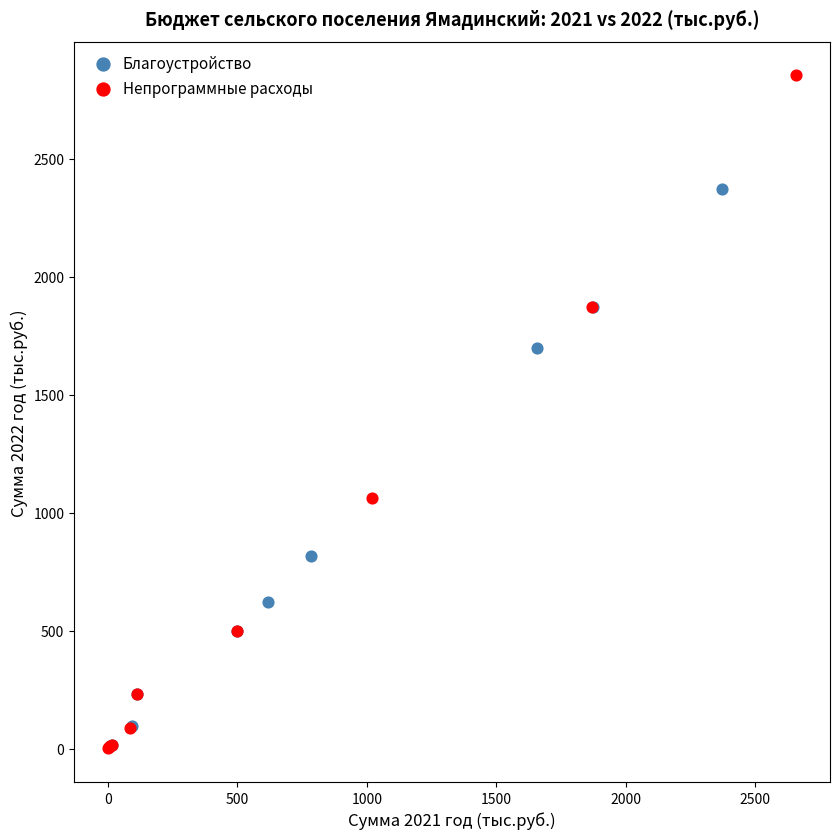

What are all the series names shown in the legend?

Благоустройство, Непрограммные расходы